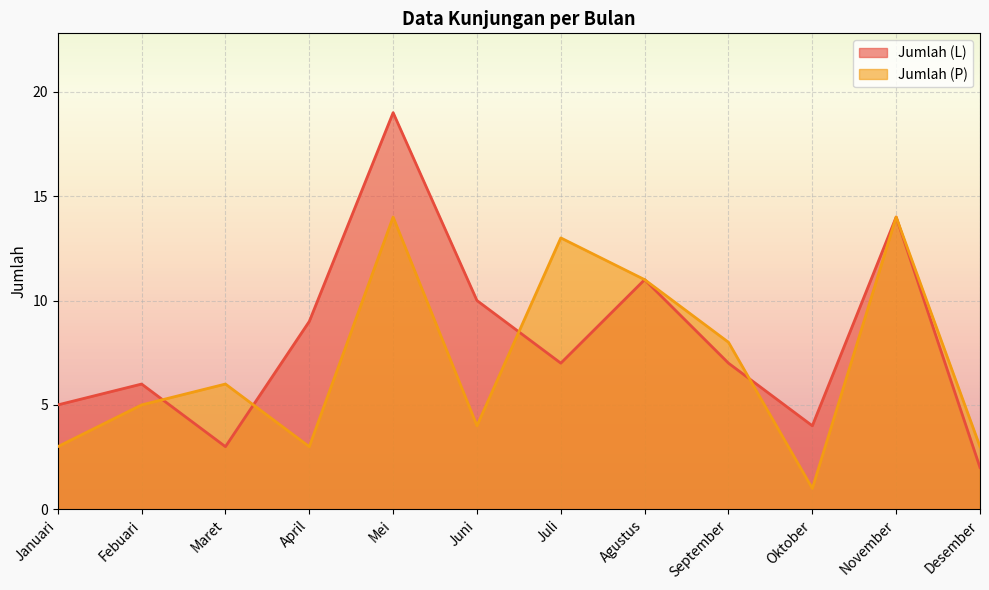

Which series changed the most between Febuari and Juni?

Jumlah (L)